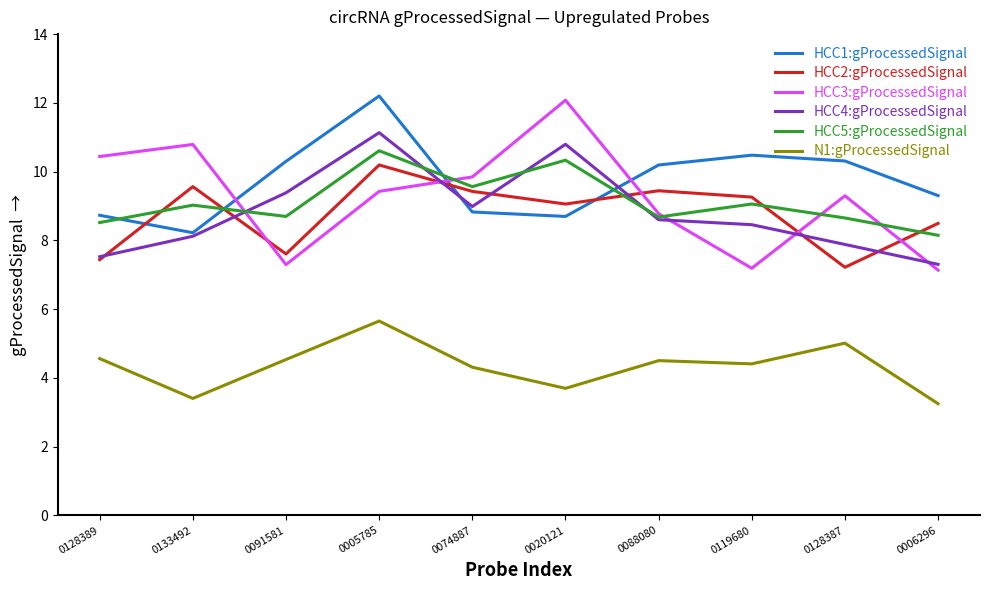

How many values in the N1:gProcessedSignal series are below 4?

3